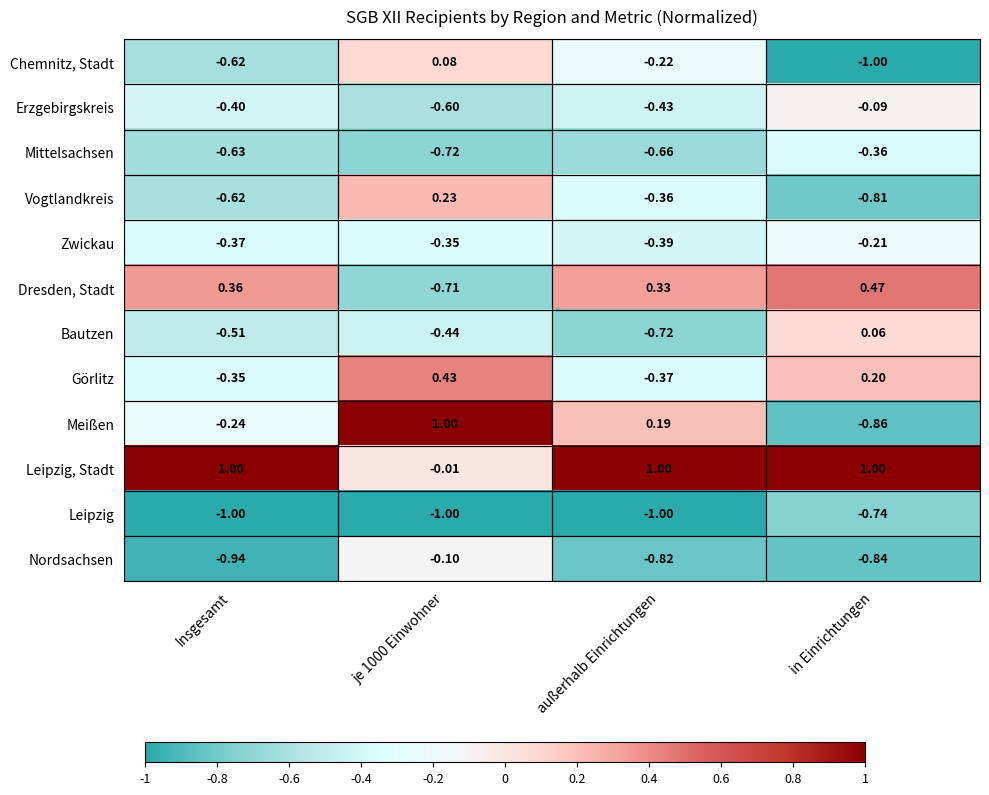

What is the difference between the highest and lowest values at je 1000 Einwohner?

2.0